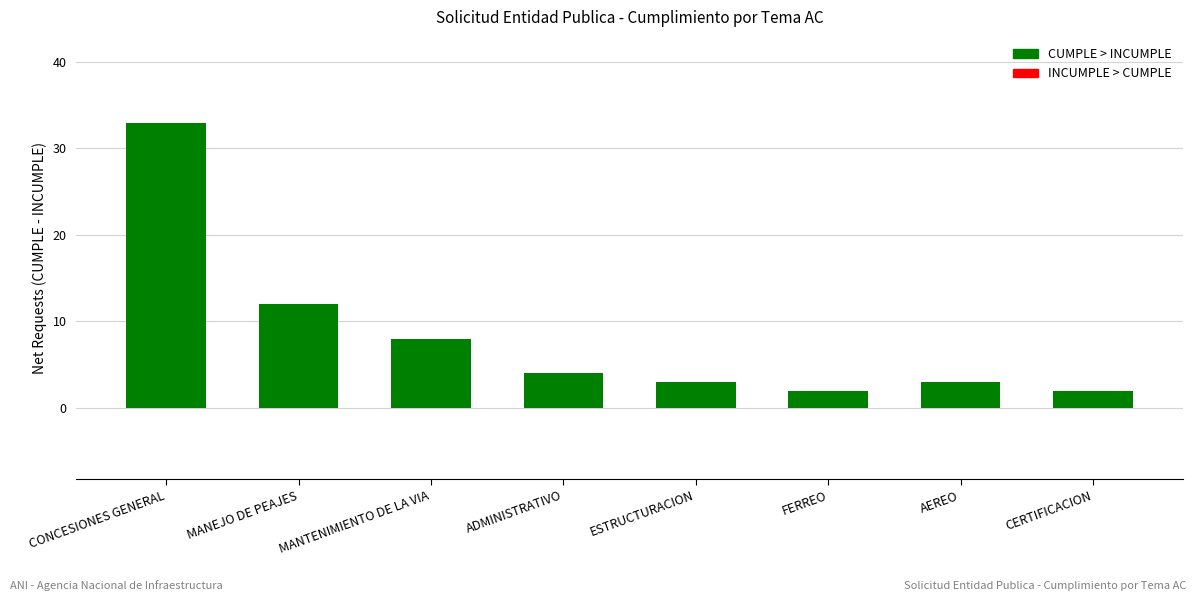

True or false: the data shows 2 at FERREO.

True